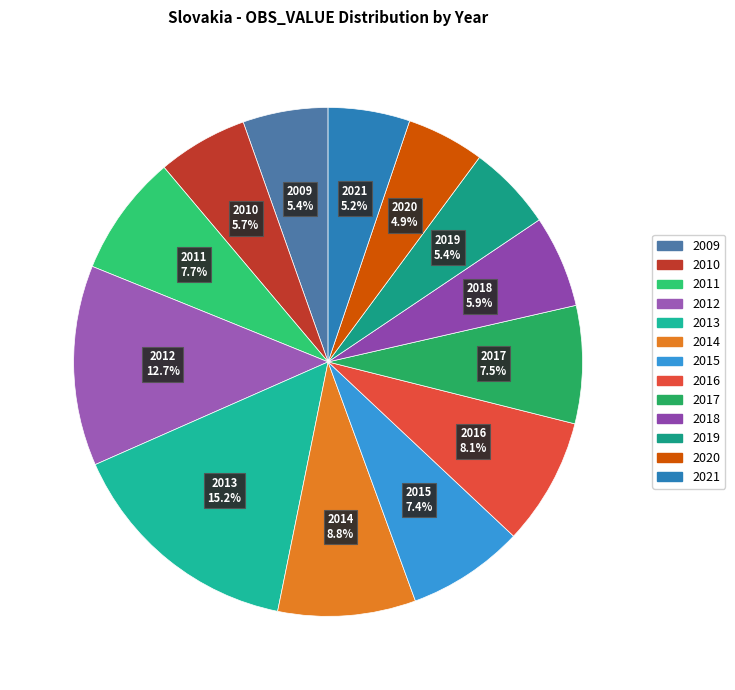

Is the sum of 2009 and 2010 greater than half?

No